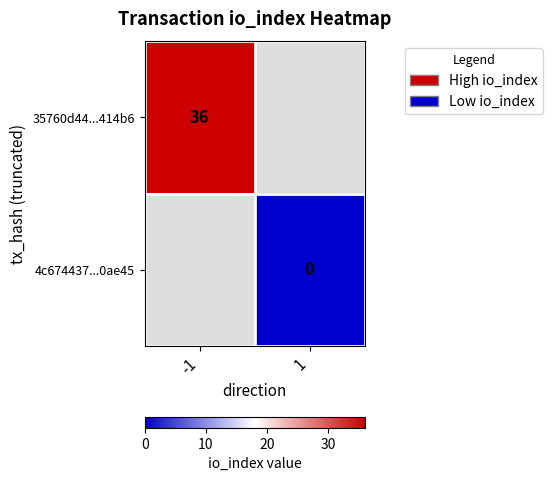

Between 1 and -1, which is larger?

-1